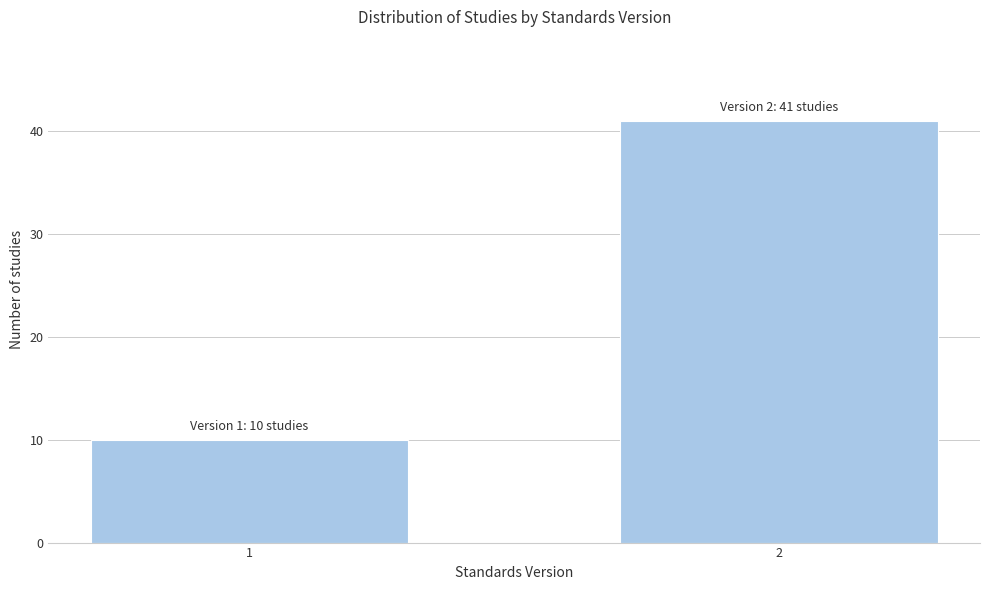

Reading left to right, list all the values displayed in this chart.

10	41